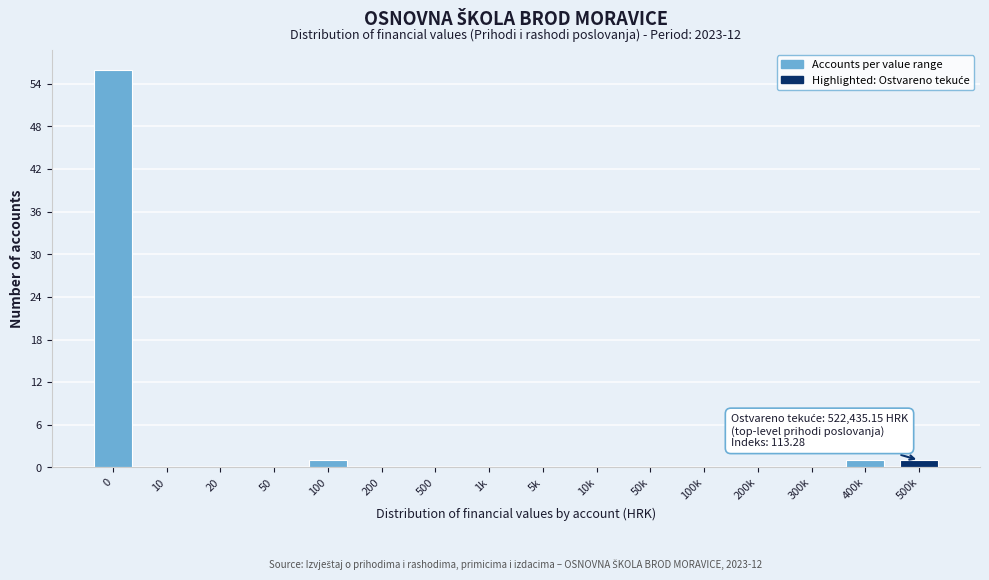

Reading left to right, transcribe all the data shown in this chart.

0=56	10=0	20=0	50=0	100=1	200=0	500=0	1k=0	5k=0	10k=0	50k=0	100k=0	200k=0	300k=0	400k=1	500k=1